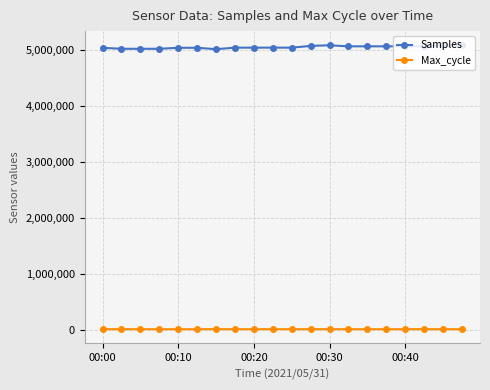

True or false: Samples and Max_cycle intersect in this chart.

False